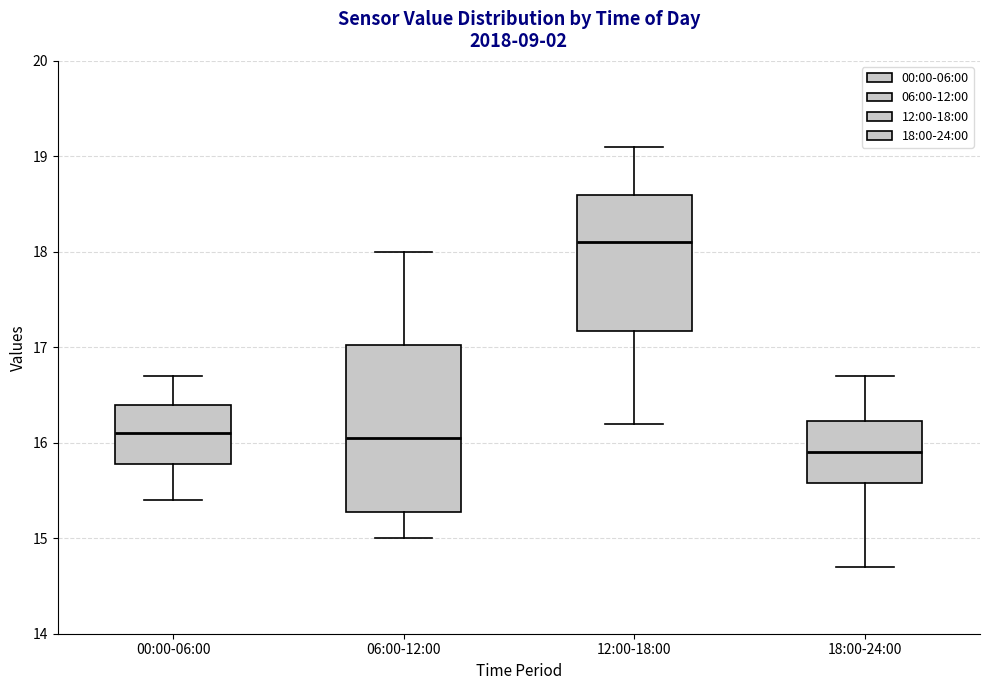

Where does the upper whisker of the box for 06:00-12:00 end on the y-axis? The values are not printed on the chart, so give them approximately, as read against the axis.

18.0